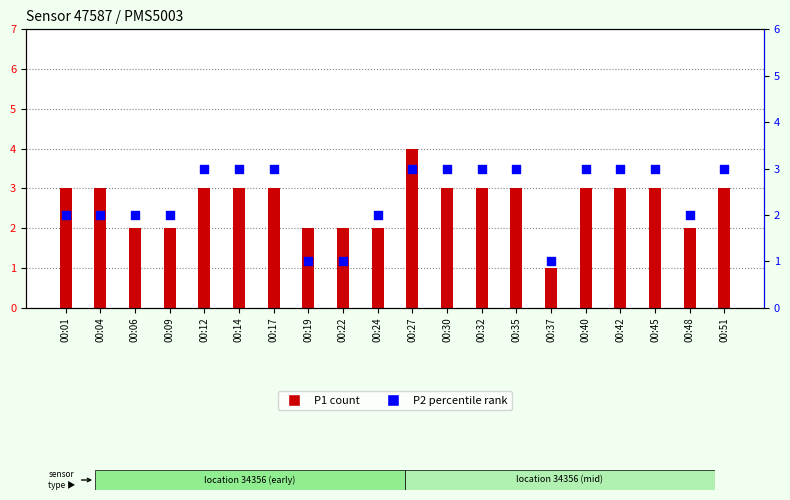

At how many categories does at least one series exceed 2?

13